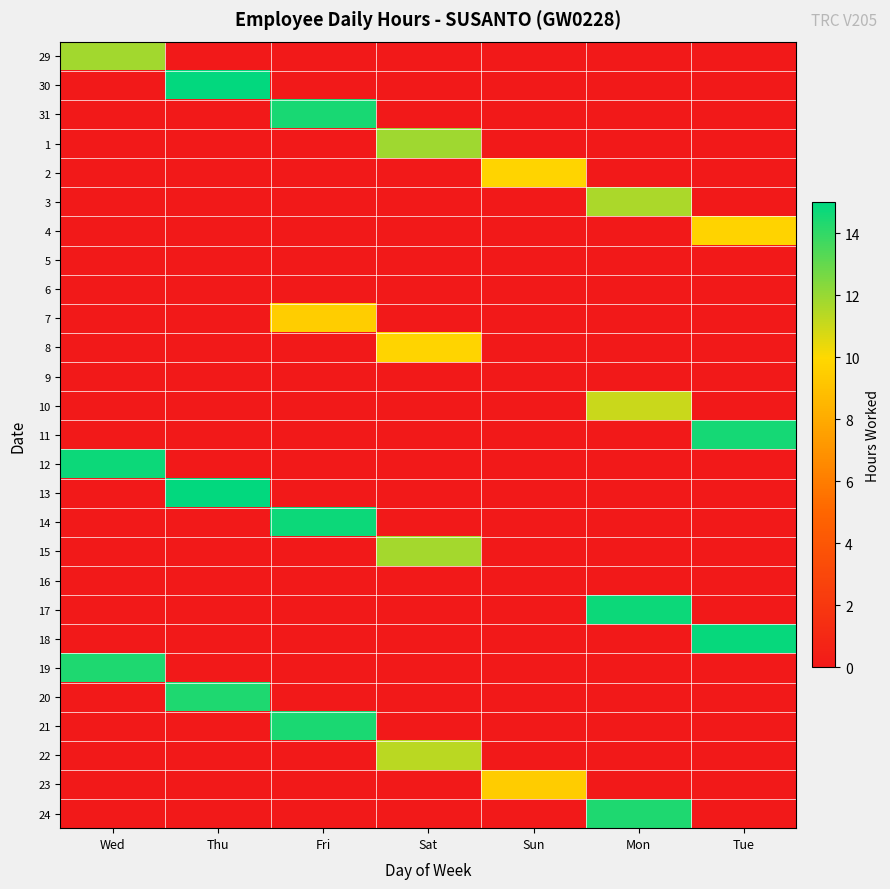

List the series in order of their peak value, highest first.

13, 30, 18, 17, 12, 14, 11, 31, 21, 20, 24, 19, 1, 29, 15, 3, 22, 10, 2, 8, 4, 7, 23, 5, 6, 9, 16